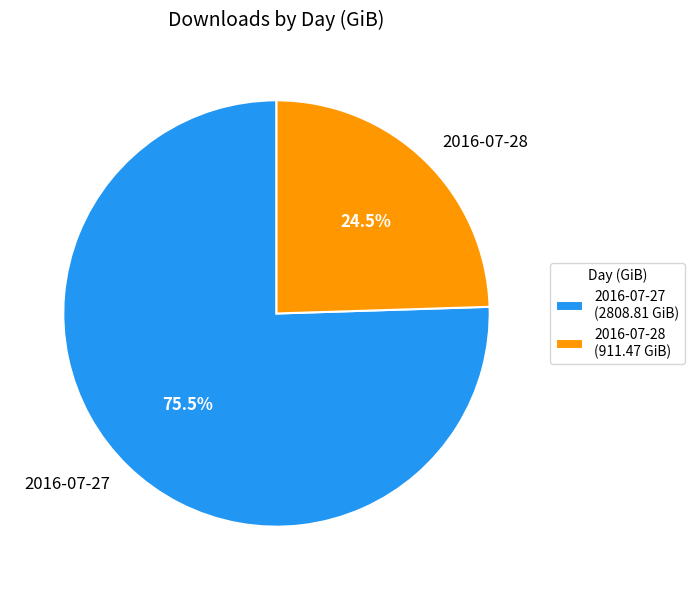

Combined, what portion of the pie is 2016-07-27 and 2016-07-28?

100.0%